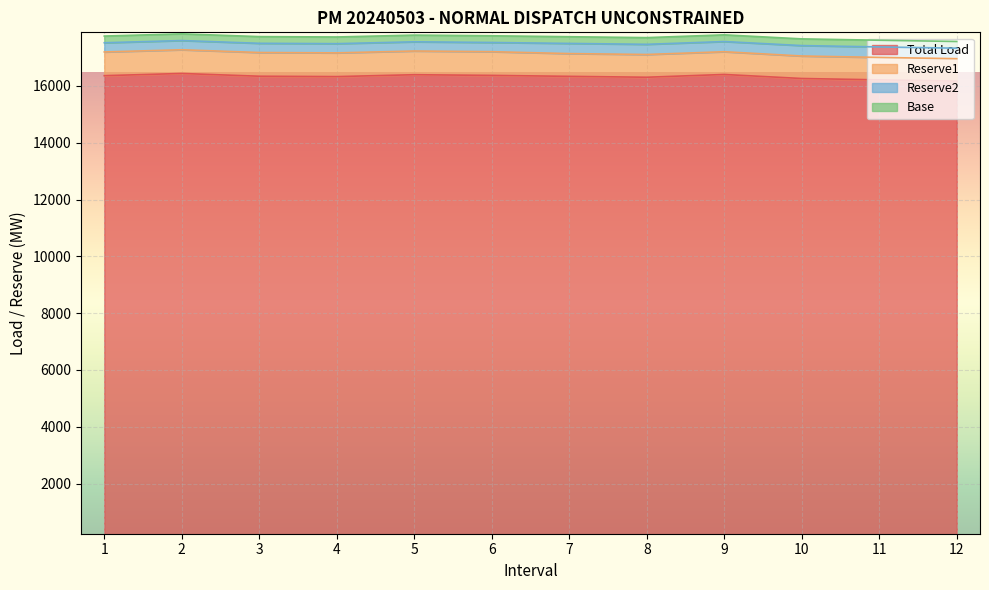

Reading left to right, transcribe all the data shown in this chart.

Total Load: 16362.7	16440.4	16343.3	16330.3	16396.3	16372.6	16339.2	16307.7	16405.1	16263.4	16215.7	16171.7
Reserve1: 835.0	835.0	835.0	835.0	835.0	835.0	801.0	801.0	801.0	791.9	790.0	789.3
Reserve2: 324.0	324.0	324.0	324.0	324.0	324.0	358.0	358.0	358.0	367.1	369.0	369.7
Base: 236.0	236.0	236.0	236.0	236.0	236.0	236.0	236.0	236.0	236.0	236.0	236.0